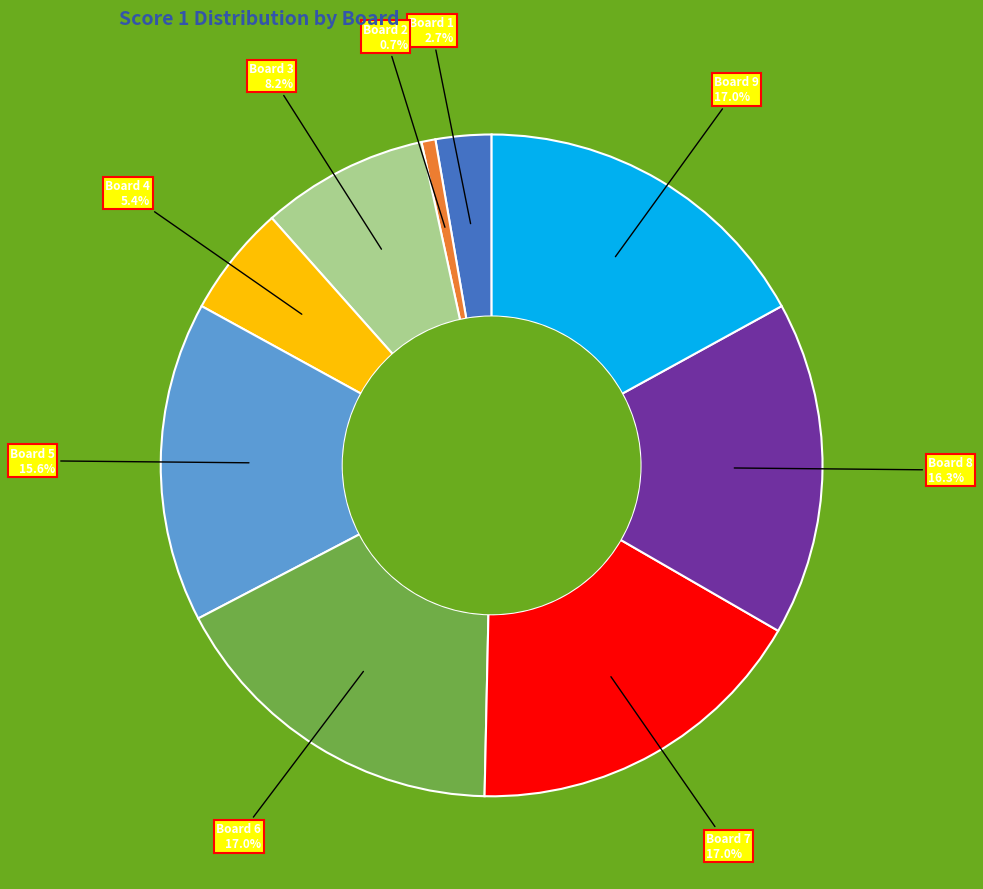

Is there any slice that represents more than half of the pie?

No